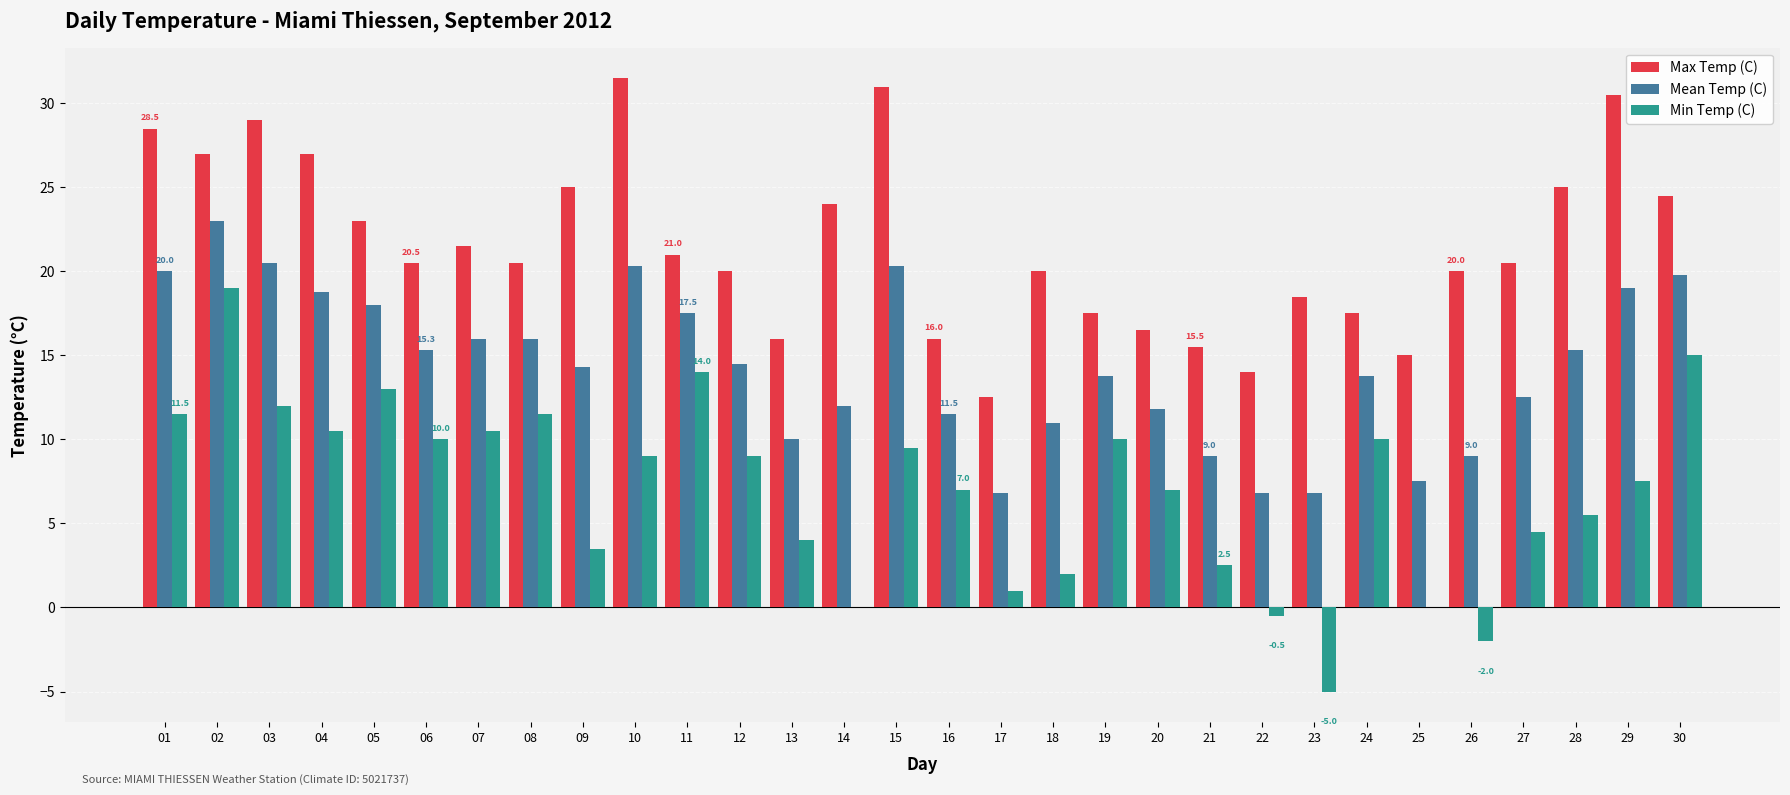

What is the highest value of the Max Temp (C) series?

31.5